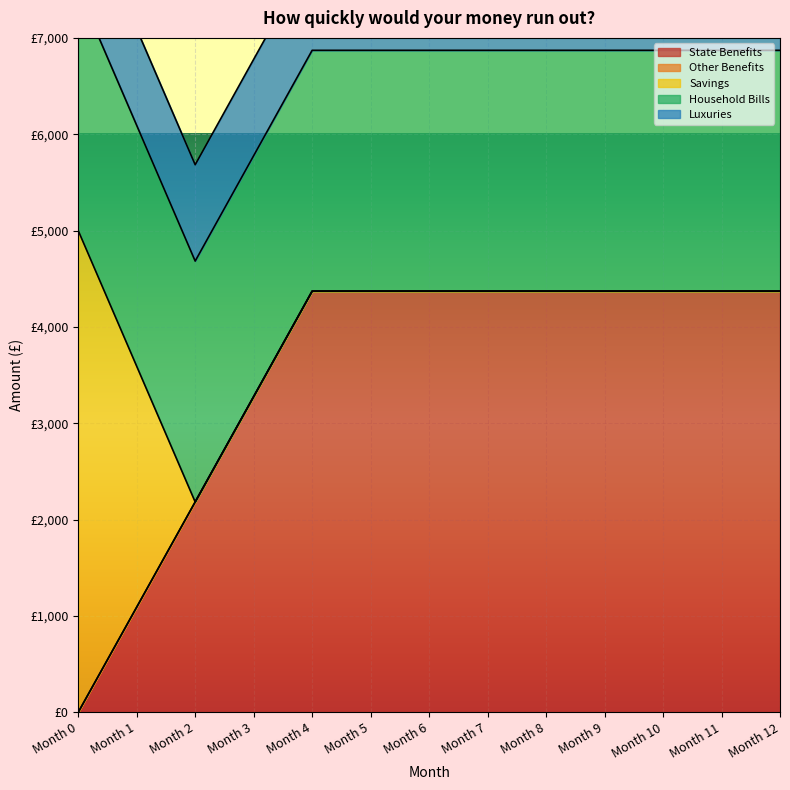

True or false: Savings has more than 0 interior local peaks.

False